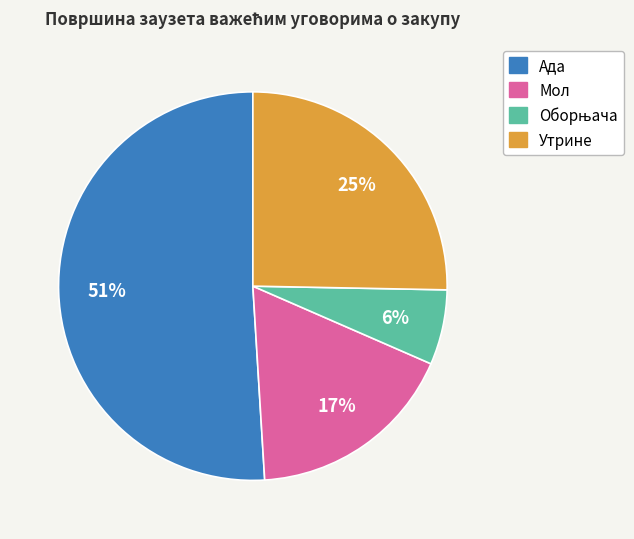

Combined, do Утрине and Ада account for over 50%?

Yes